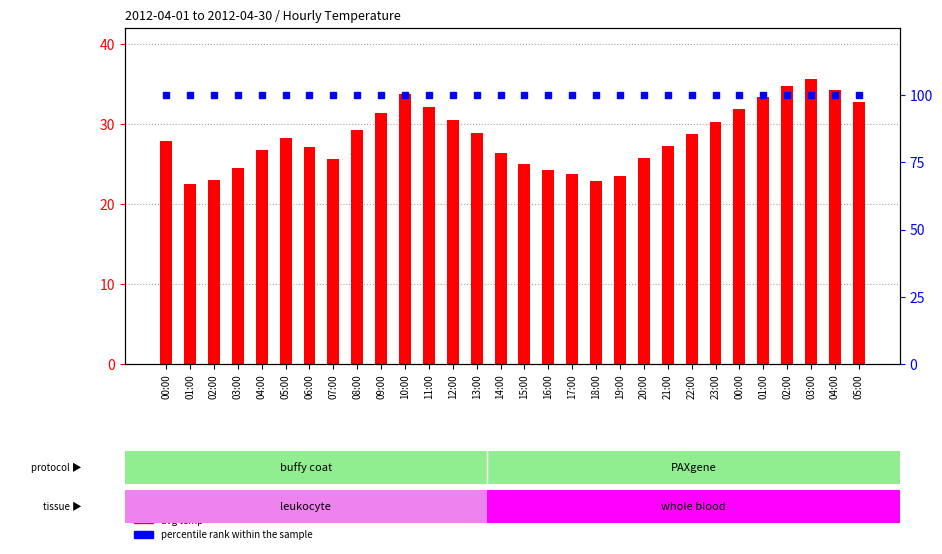

Reading left to right, list all the values displayed in this chart.

avg temp: 00:00=27.9	01:00=22.5	02:00=23.0	03:00=24.5	04:00=26.8	05:00=28.3	06:00=27.1	07:00=25.6	08:00=29.2	09:00=31.4	10:00=33.8	11:00=32.1	12:00=30.5	13:00=28.9	14:00=26.4	15:00=25.0	16:00=24.3	17:00=23.8	18:00=22.9	19:00=23.5	20:00=25.7	21:00=27.3	22:00=28.8	23:00=30.2	00:00=31.9	01:00=33.4	02:00=34.8	03:00=35.6	04:00=34.3	05:00=32.7
percentile rank within the sample: 00:00=100.0	01:00=100.0	02:00=100.0	03:00=100.0	04:00=100.0	05:00=100.0	06:00=100.0	07:00=100.0	08:00=100.0	09:00=100.0	10:00=100.0	11:00=100.0	12:00=100.0	13:00=100.0	14:00=100.0	15:00=100.0	16:00=100.0	17:00=100.0	18:00=100.0	19:00=100.0	20:00=100.0	21:00=100.0	22:00=100.0	23:00=100.0	00:00=100.0	01:00=100.0	02:00=100.0	03:00=100.0	04:00=100.0	05:00=100.0